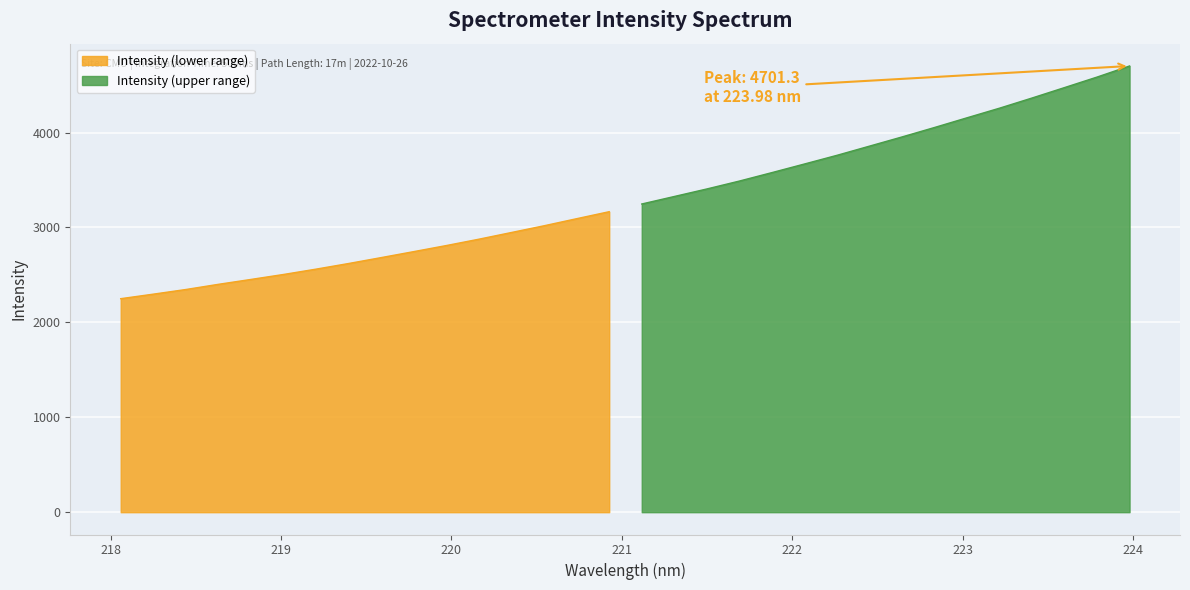

What is the ratio of the value at 221.4993 to the value at 220.9264?

1.1